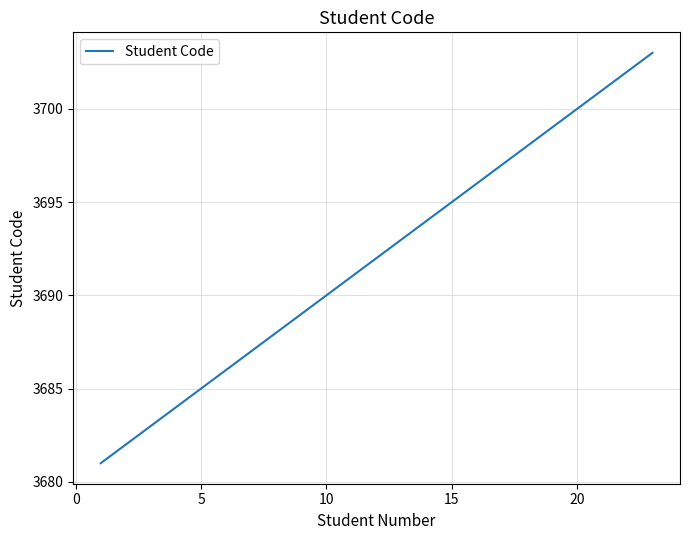

What is the difference between the maximum and minimum values?

22